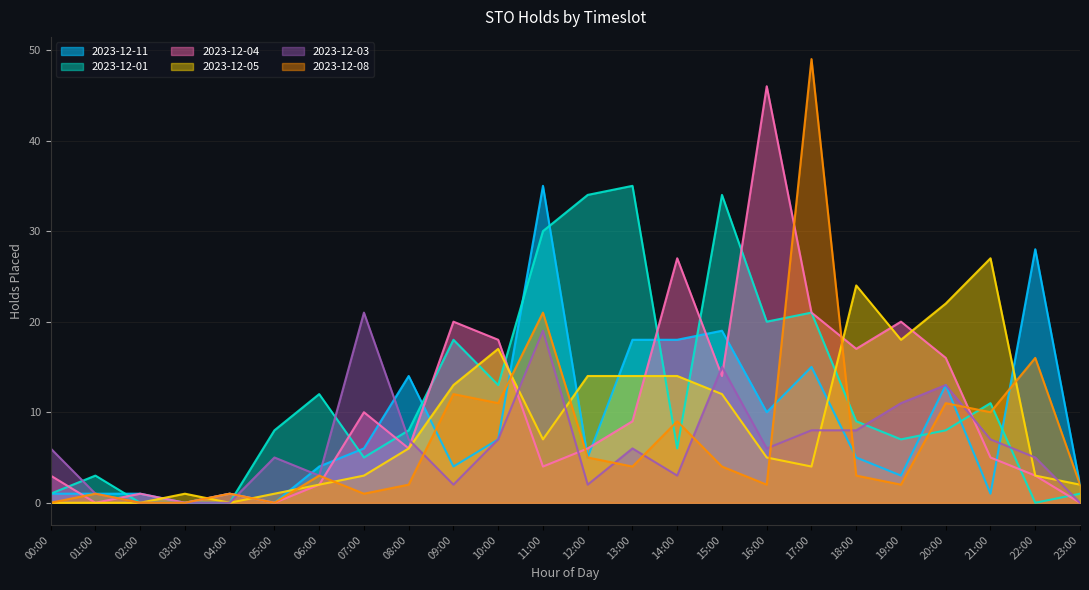

Which series ends up on top after the final intersection of 2023-12-08 and 2023-12-01?

2023-12-08